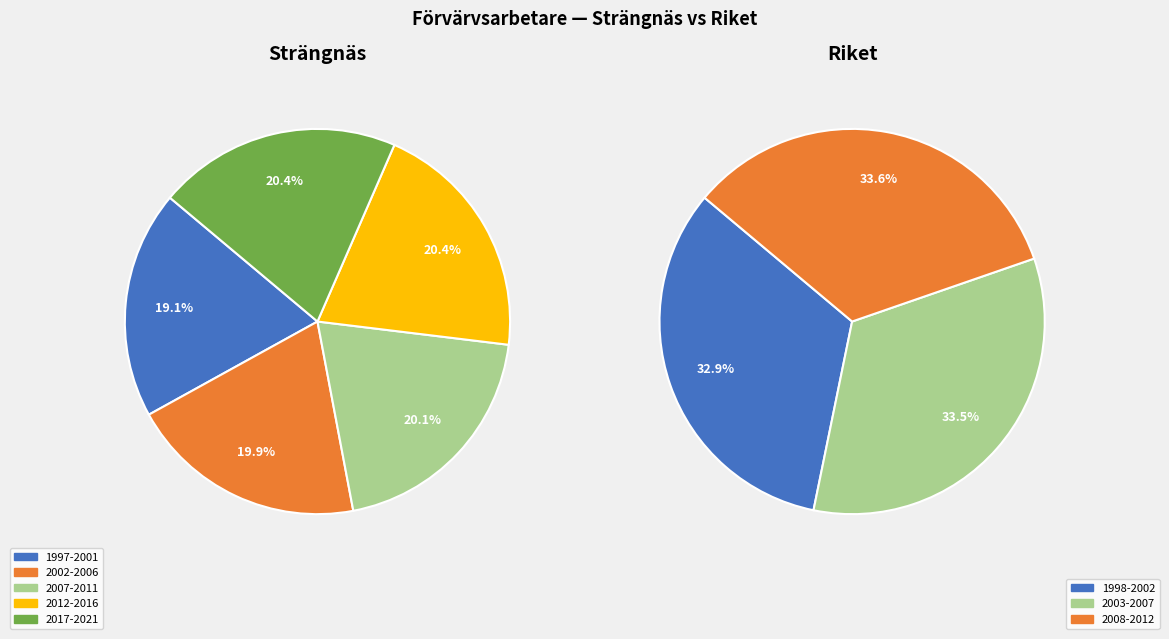

True or false: Riket accounts for 58% of the total.

False